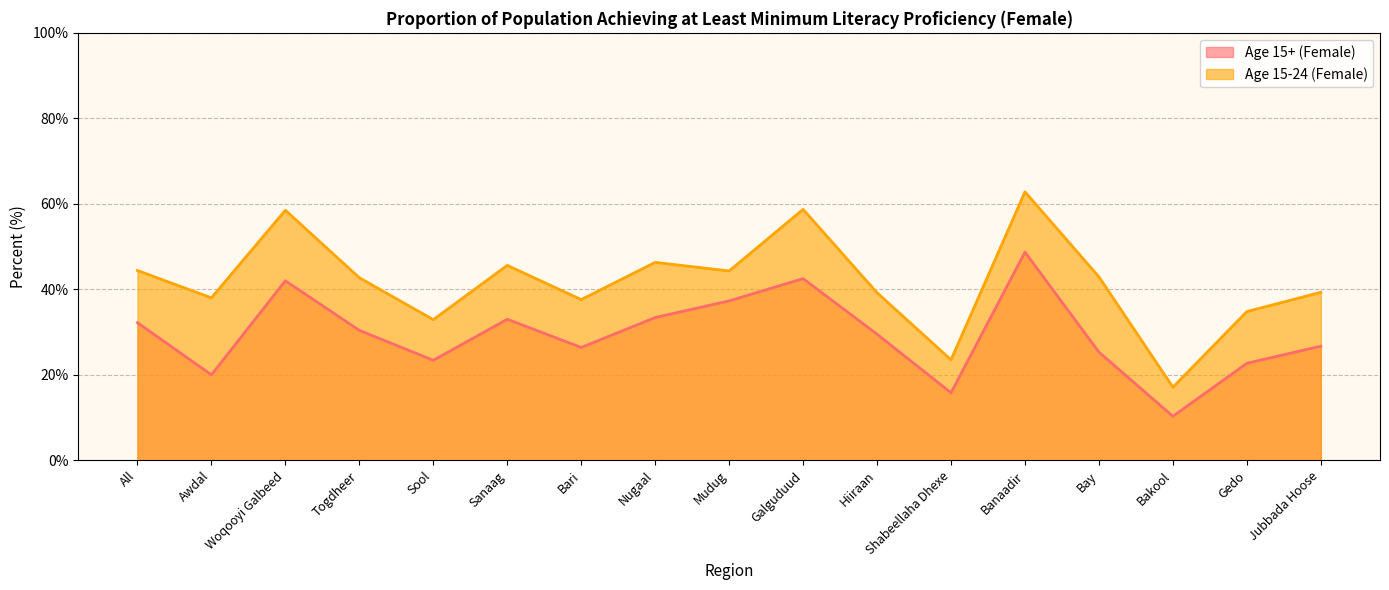

List the series in order of their peak value, lowest first.

Age 15+ (Female), Age 15-24 (Female)